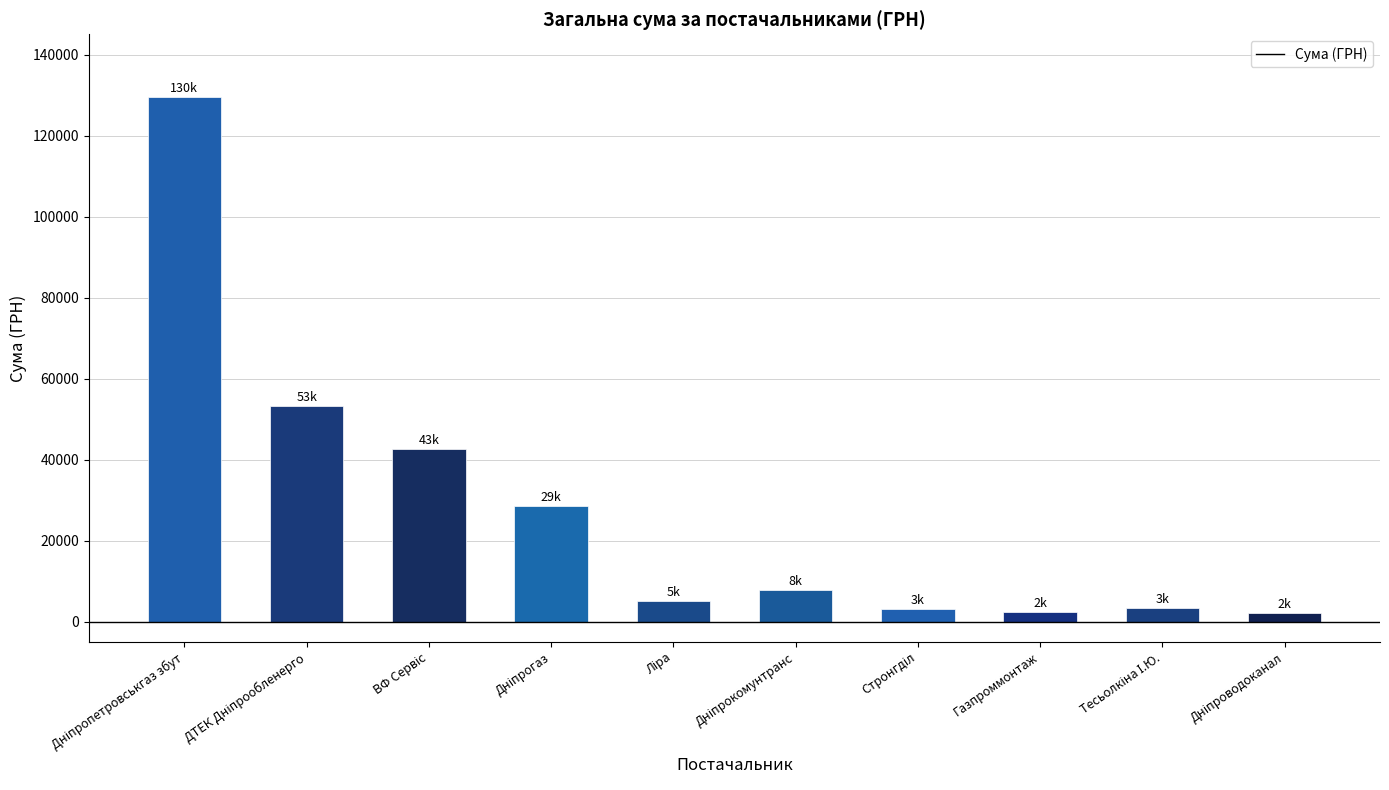

How many data points does each series have?

10